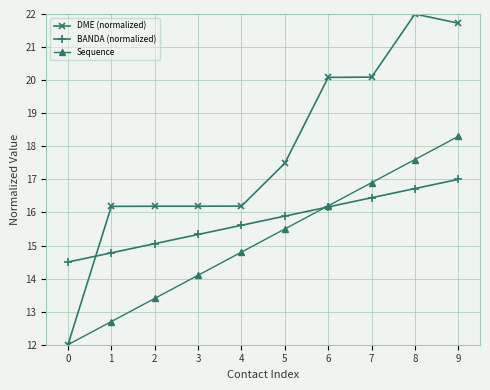

What is the sum of the Sequence values at 8 and 7?

34.5